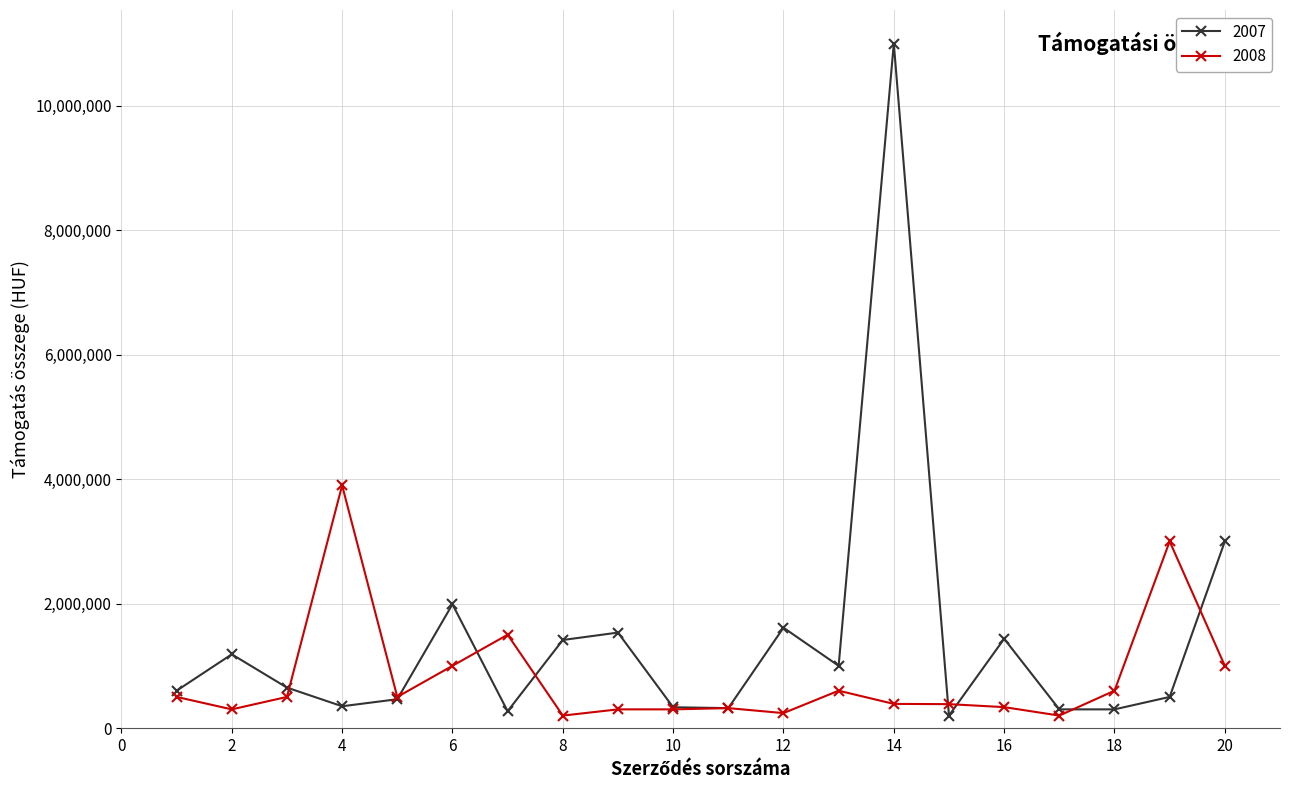

List the series in order of their overall mean, lowest first.

2008, 2007